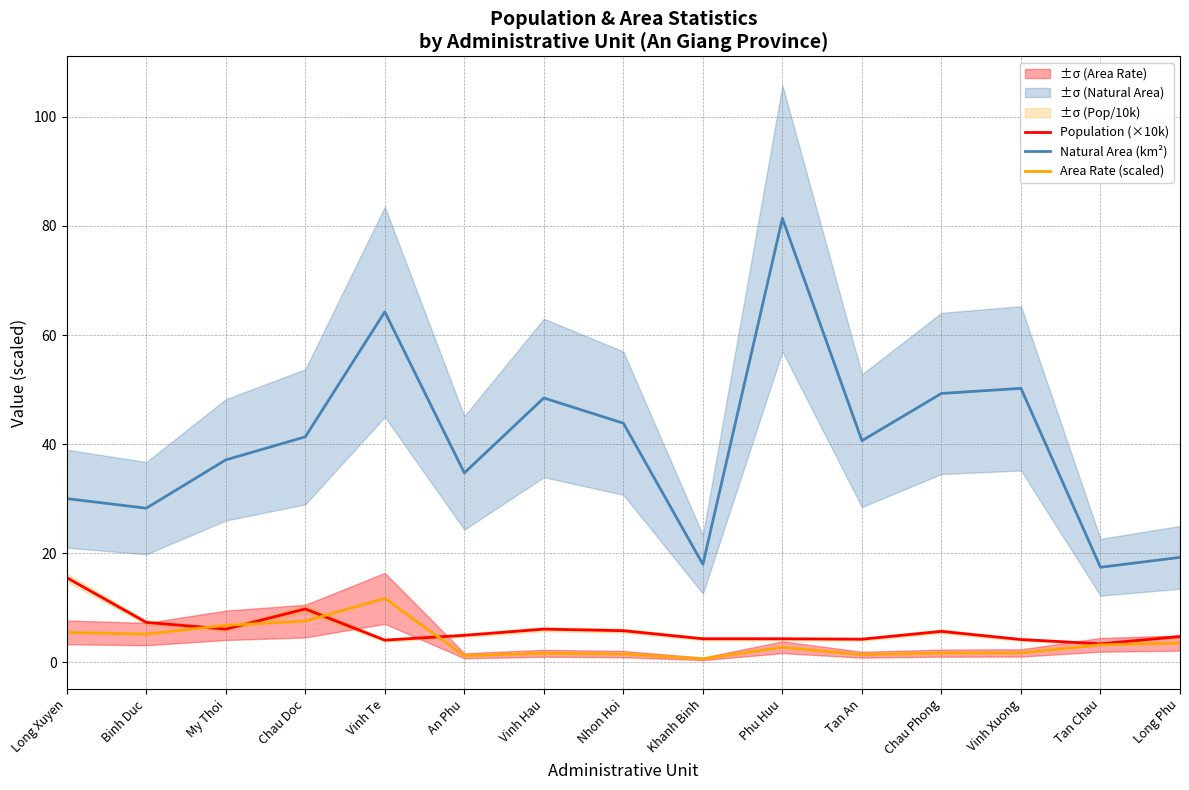

Which has a higher value, Long Xuyen or Binh Duc?

Long Xuyen